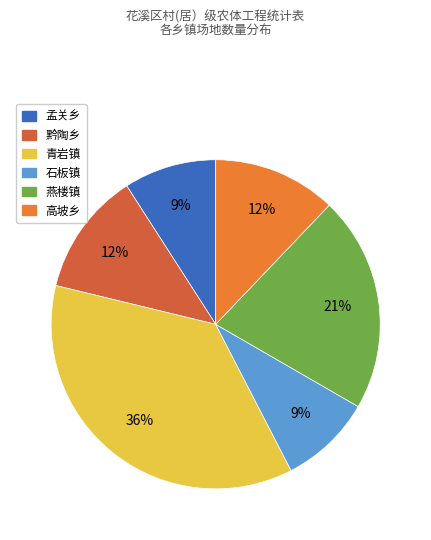

To the nearest percent, what is the average slice percentage?

17%